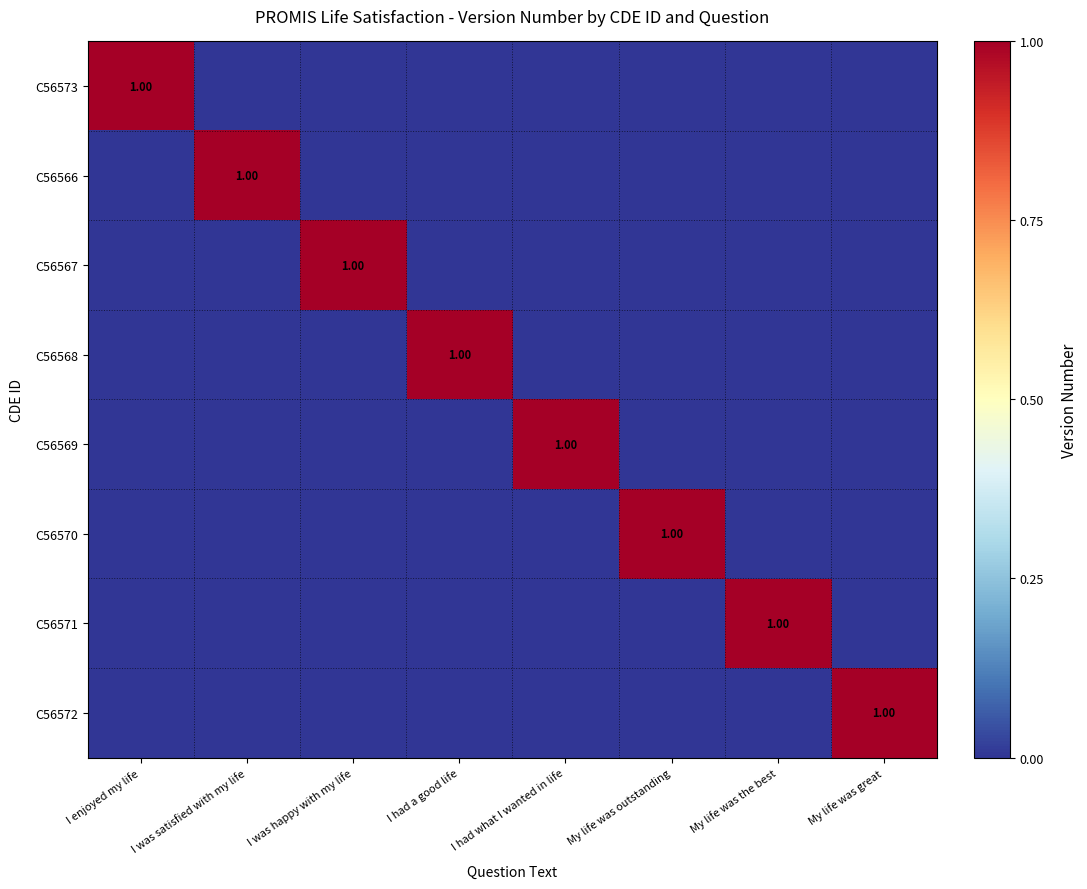

Rank the series by their maximum value, from lowest to highest.

C56573, C56566, C56567, C56568, C56569, C56570, C56571, C56572